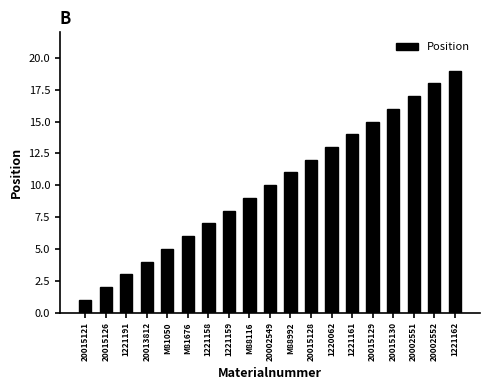

List the labels in order of value, smallest first.

20015121, 20015126, 1221191, 20013812, M81050, M81676, 1221158, 1221159, M88116, 20002549, M88992, 20015128, 1220062, 1221161, 20015129, 20015130, 20002551, 20002552, 1221162